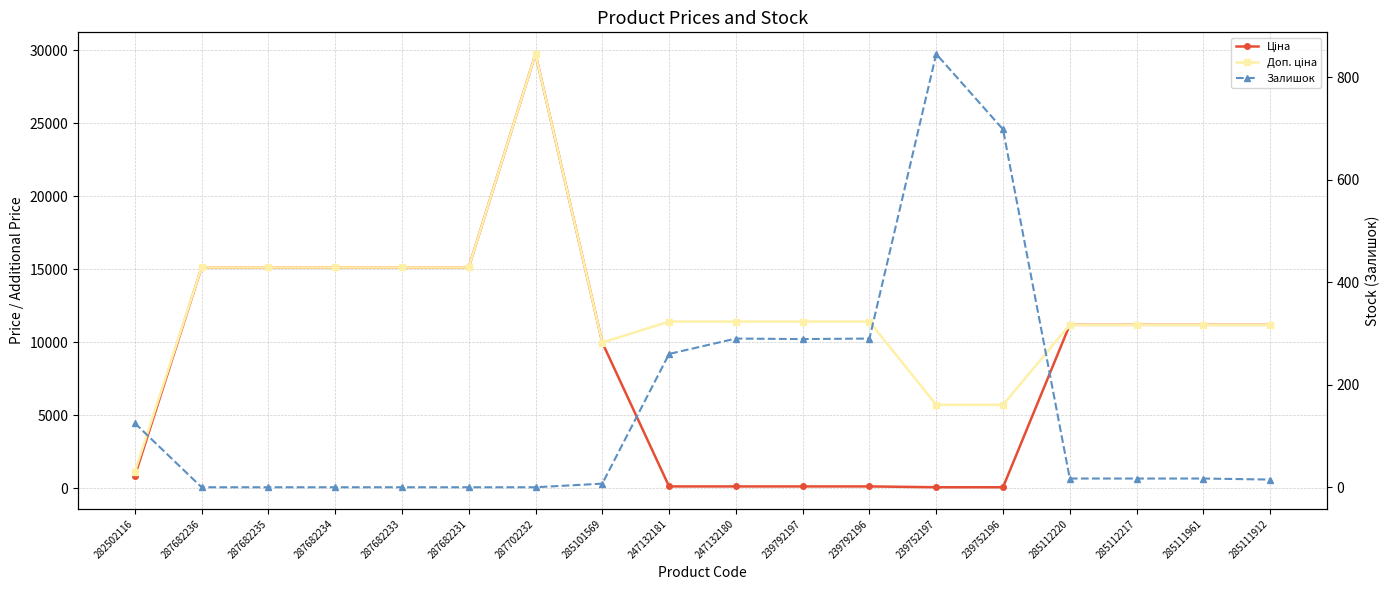

What is the label of the 6th point from the right?

239752197